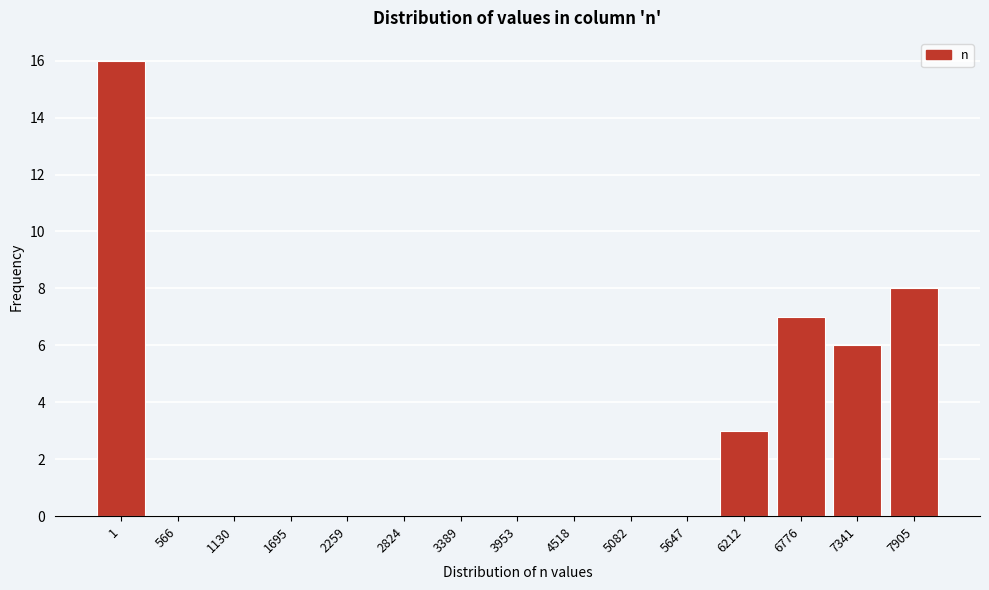

Reading left to right, extract all data points from this chart.

1=16	566=0	1130=0	1695=0	2259=0	2824=0	3389=0	3953=0	4518=0	5082=0	5647=0	6212=3	6776=7	7341=6	7905=8